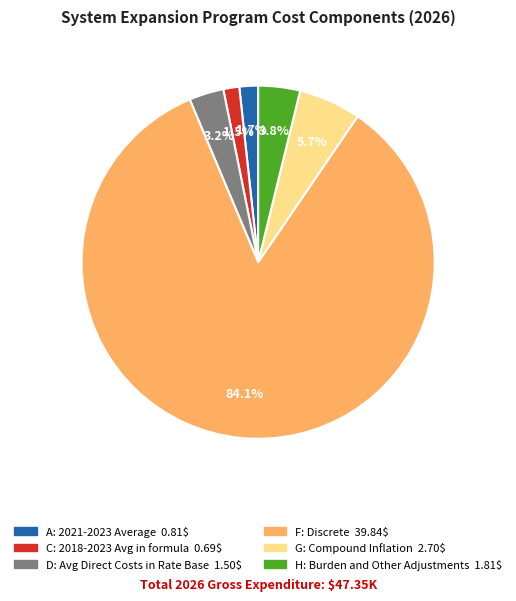

Is there a majority slice in this chart?

Yes